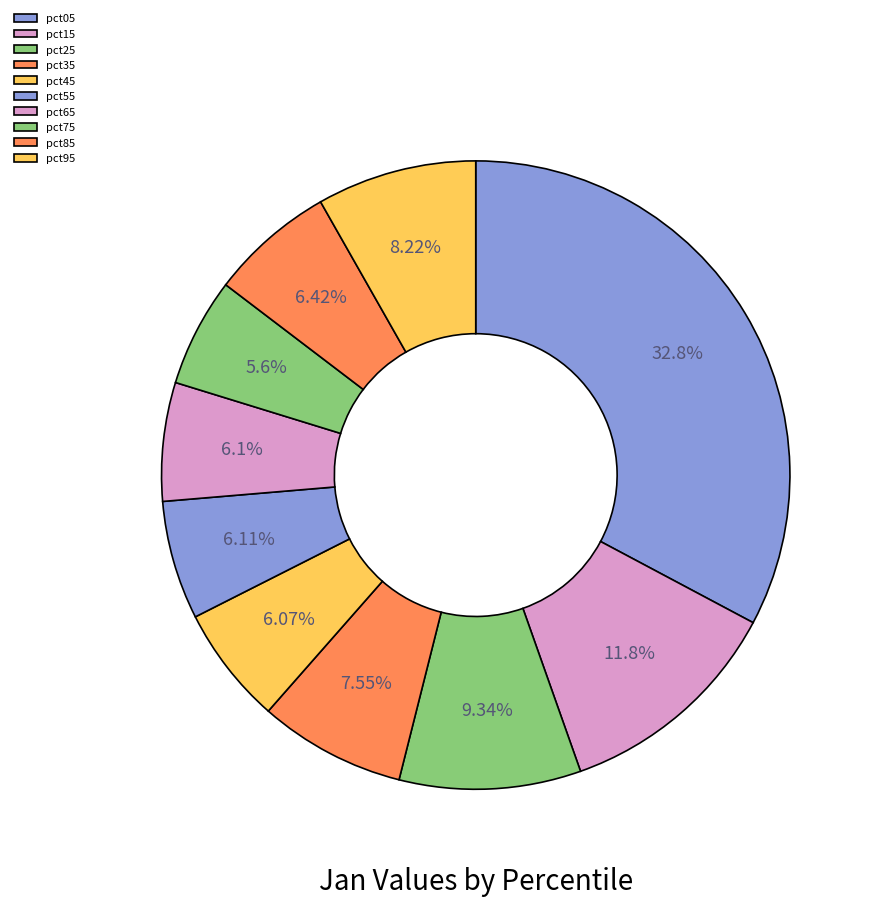

True or false: pct65 accounts for 6% of the total.

True